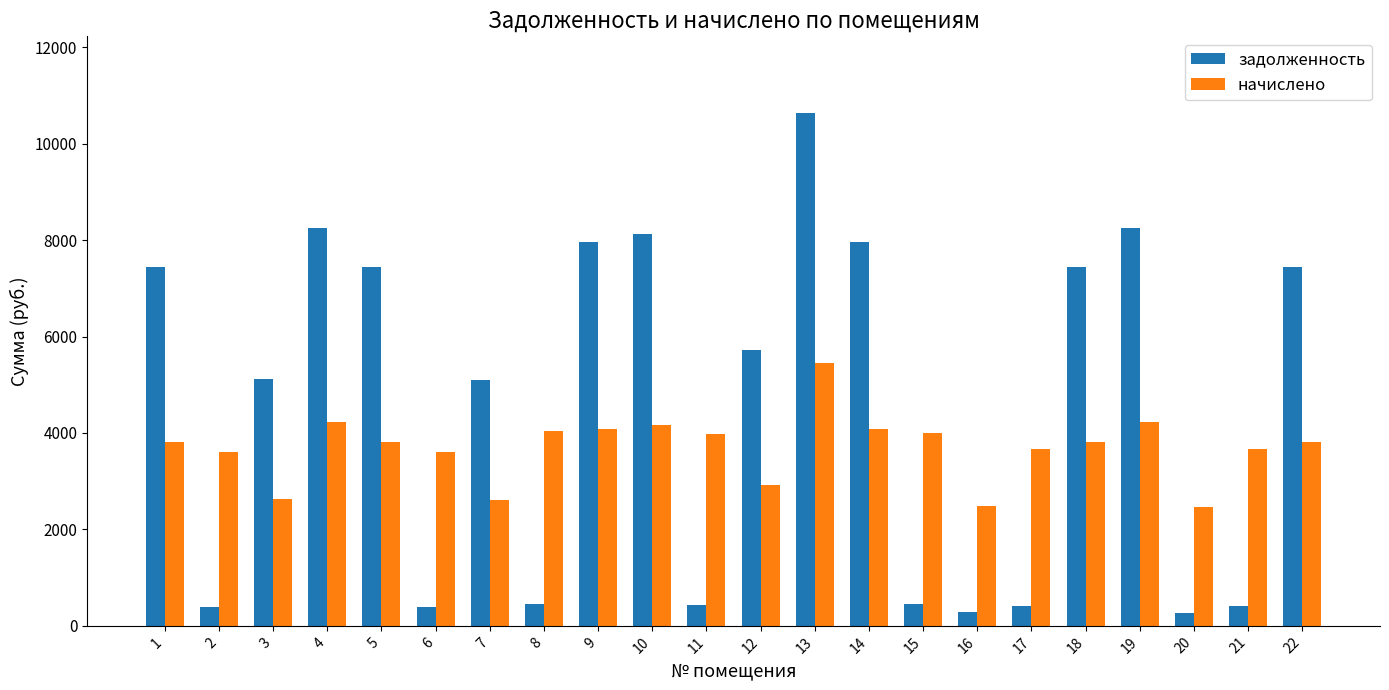

Does the chart contain any negative values?

No